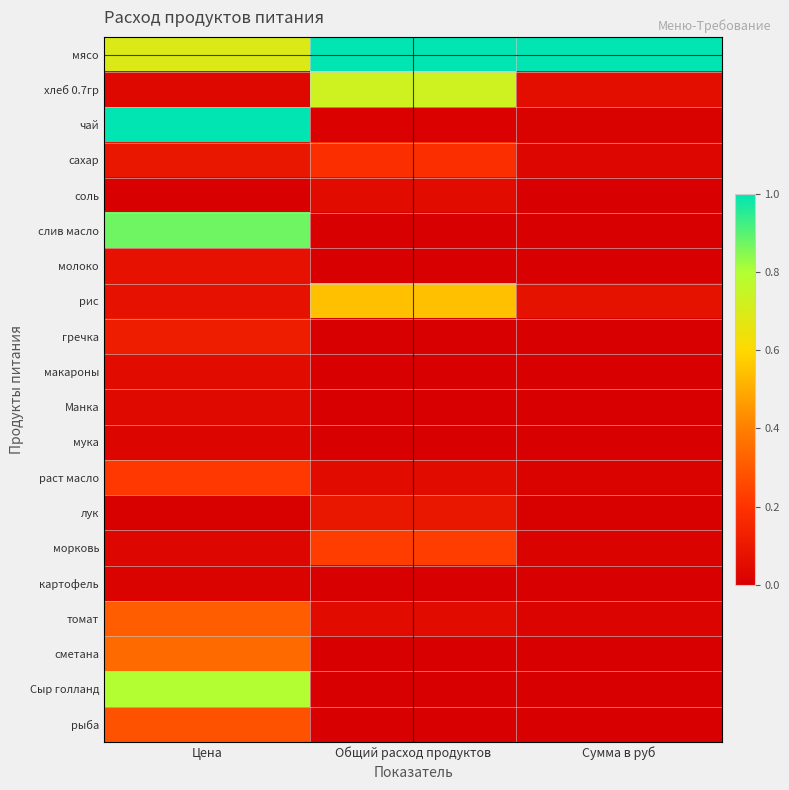

Between Цена and Сумма в руб, which series saw the biggest shift?

чай